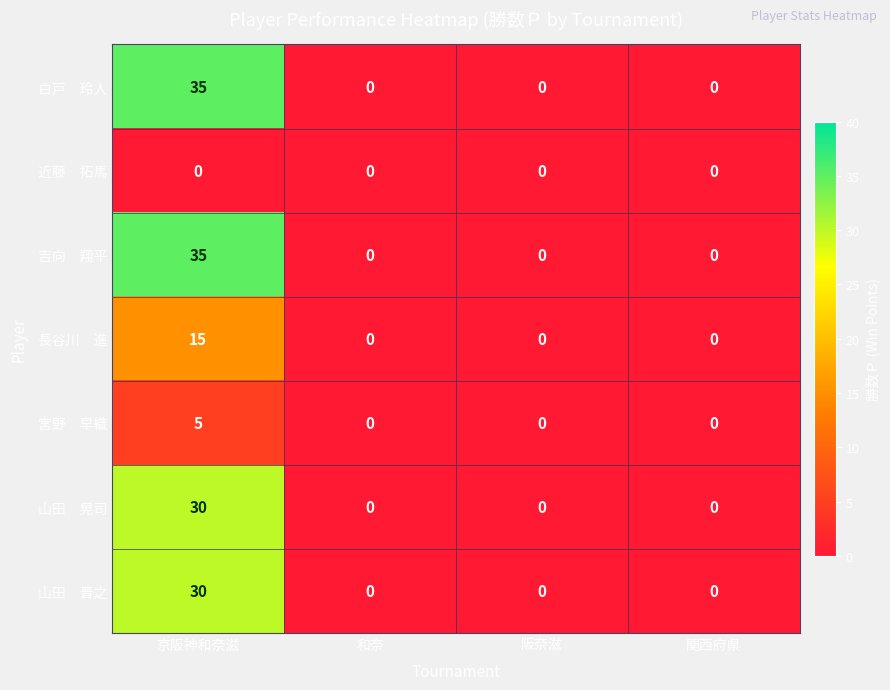

At how many categories does at least one series exceed 1?

1